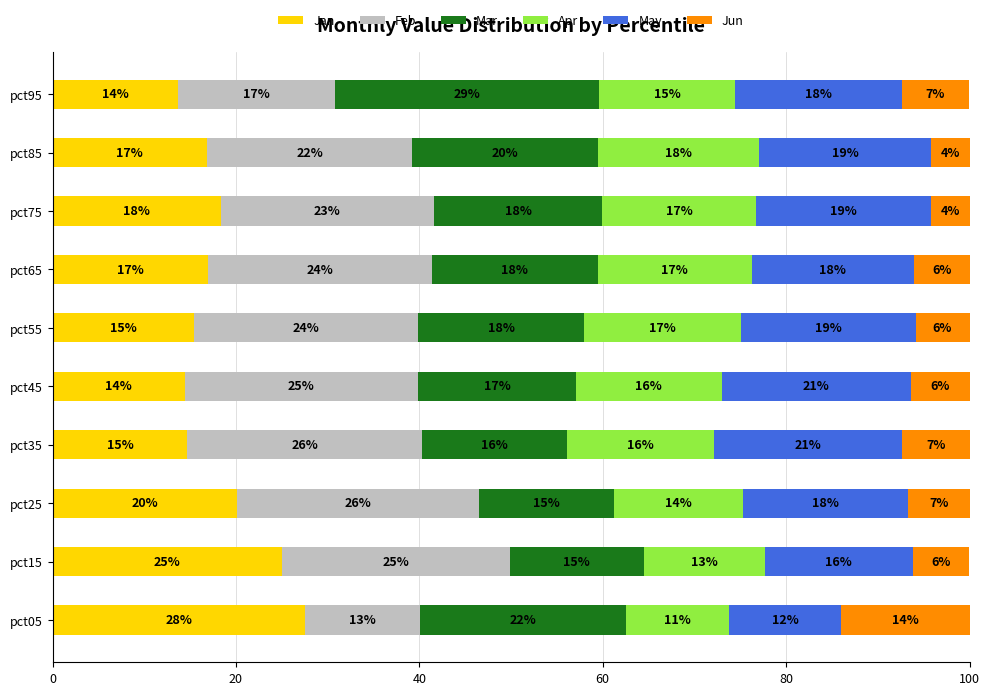

What value does the Jan series have at pct35?

14.7